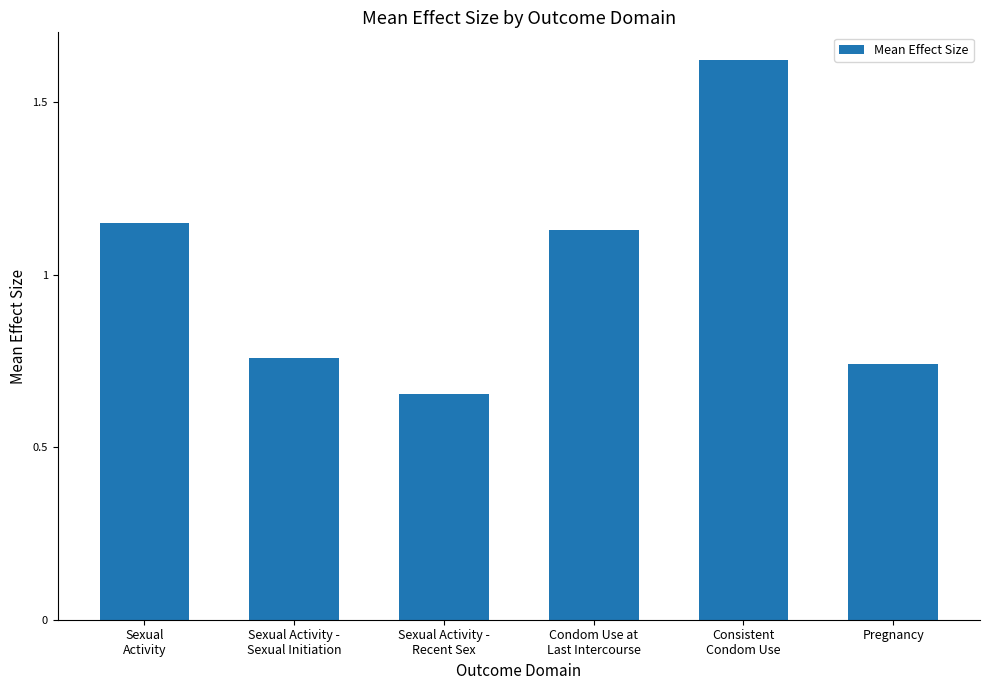

What is the label of the 1st bar from the right?

Pregnancy